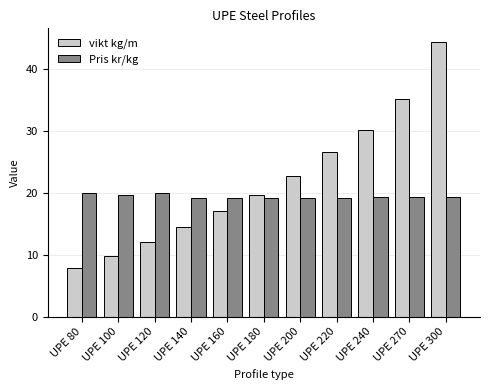

Rank the series by their average value, from lowest to highest.

Pris kr/kg, vikt kg/m